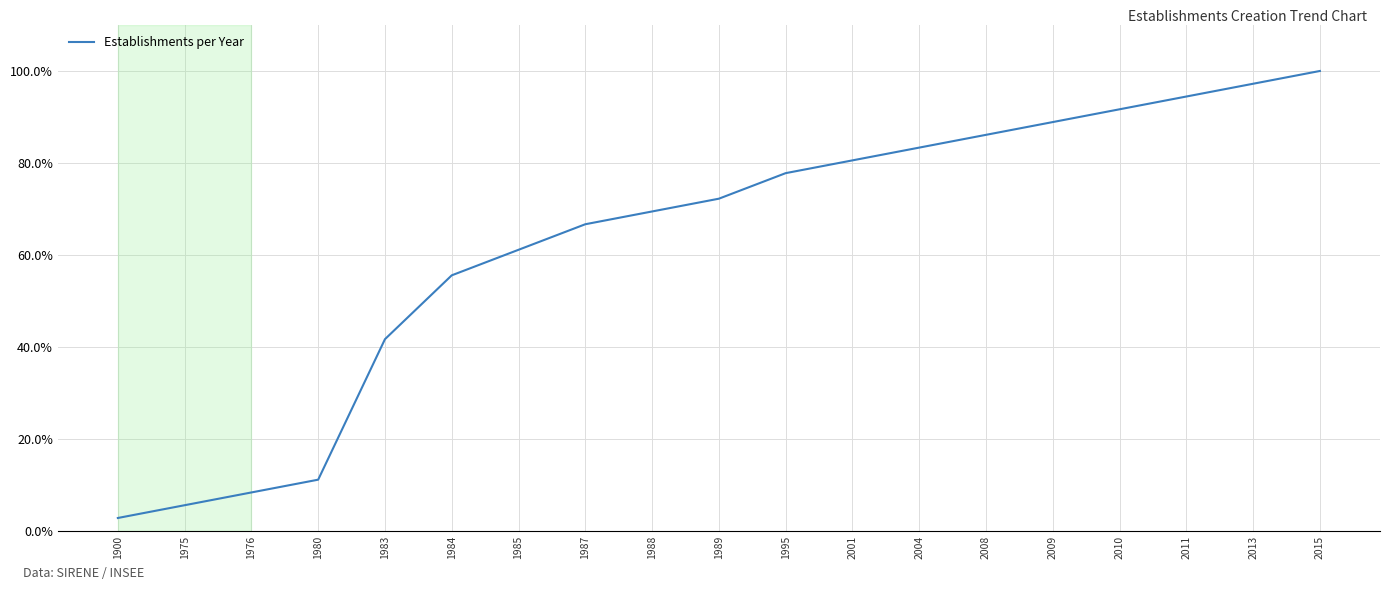

Is it true that the value at 1985 is 61.1?

True